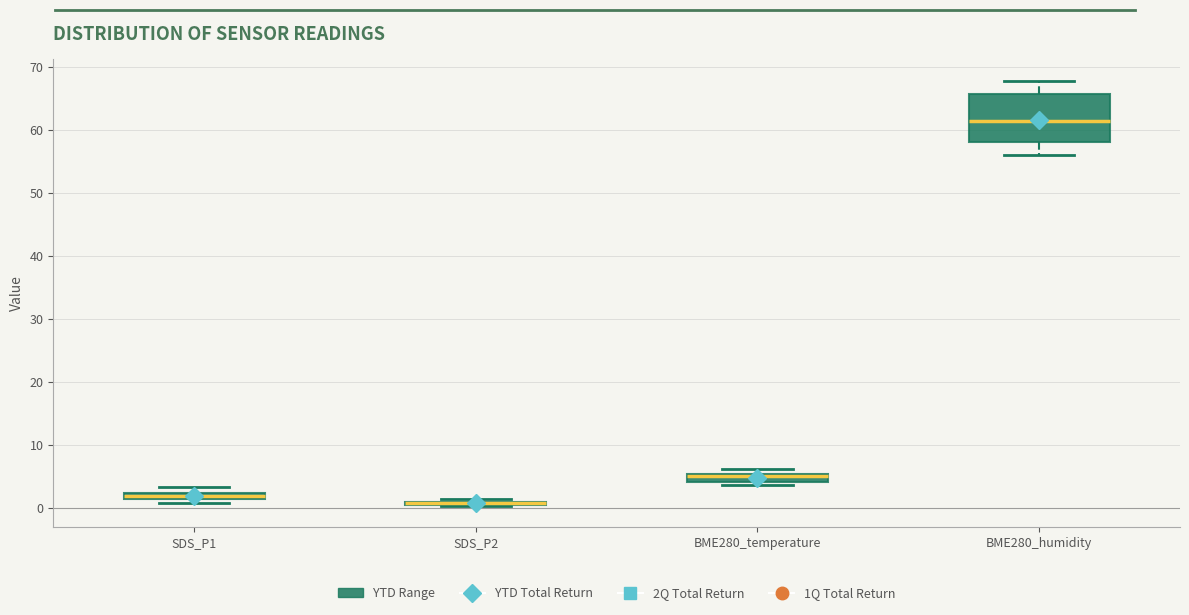

Comparing the boxes themselves (not the whiskers), which one is the tallest?

BME280_humidity